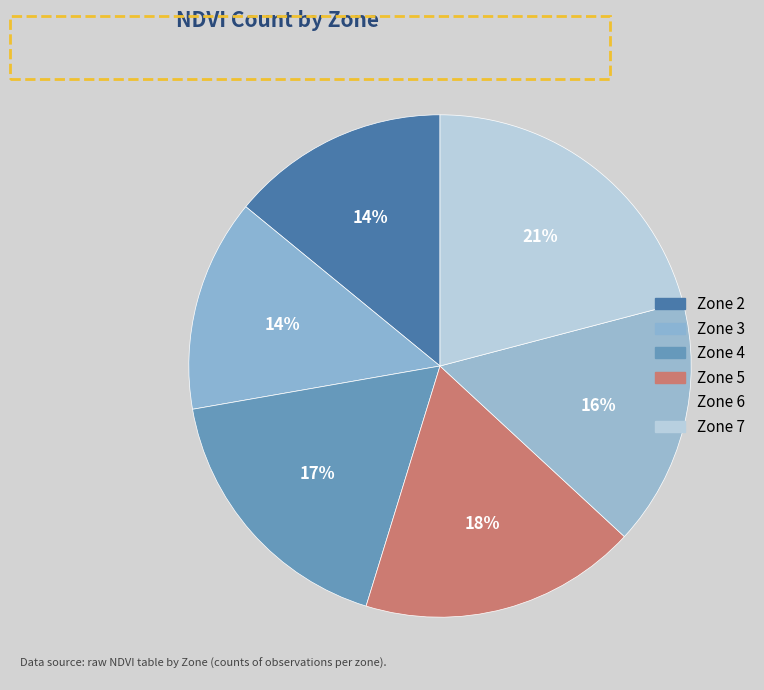

Count the number of slices in the pie.

6